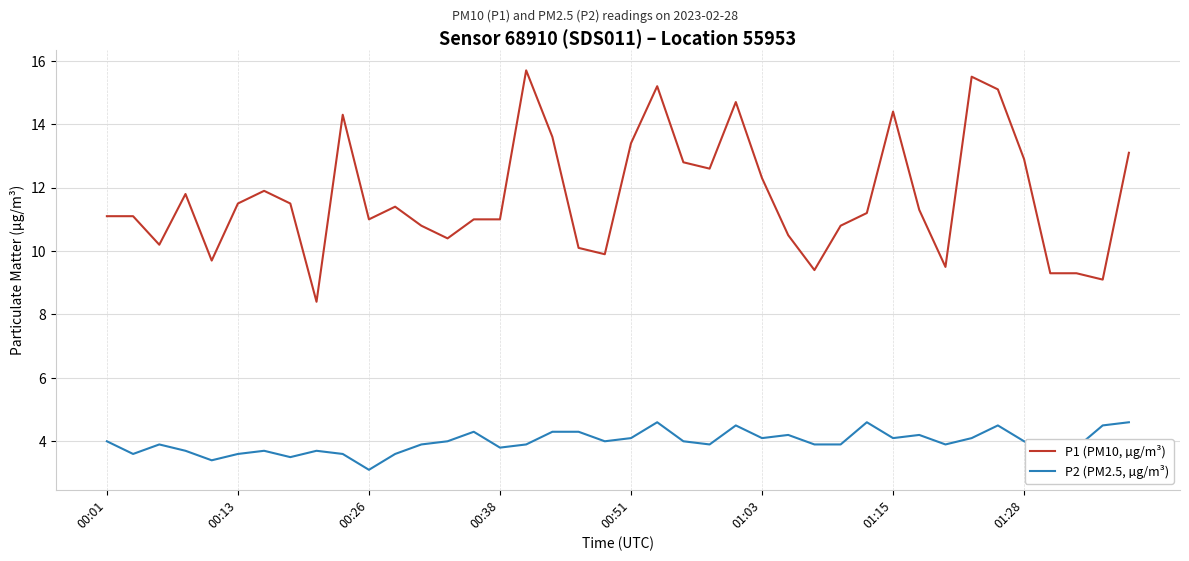

Which series has the widest spread of values?

P1 (PM10, µg/m³)